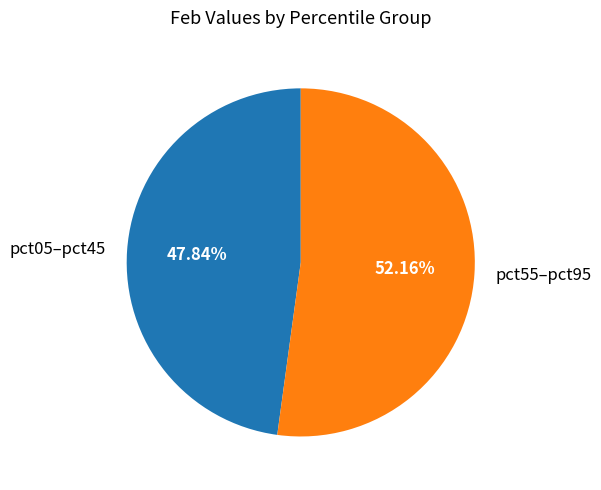

How many slices are in this pie chart?

2